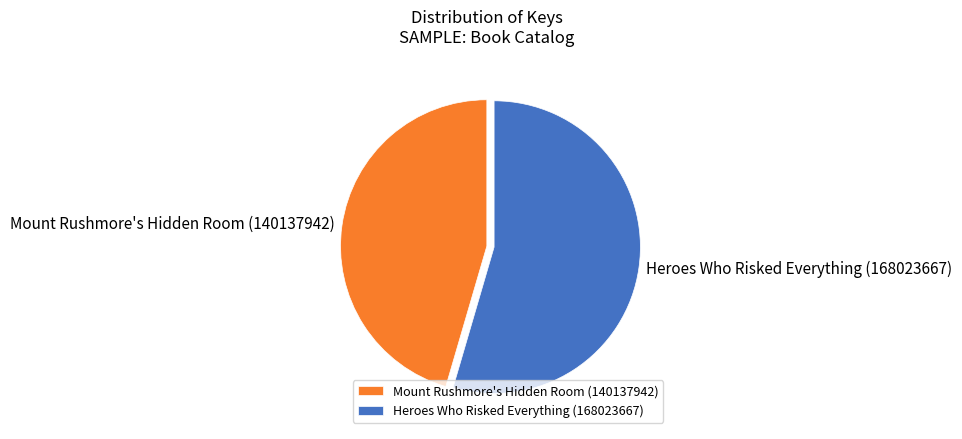

The Heroes Who Risked Everything (168023667) slice represents 63% of the pie. True or false?

False